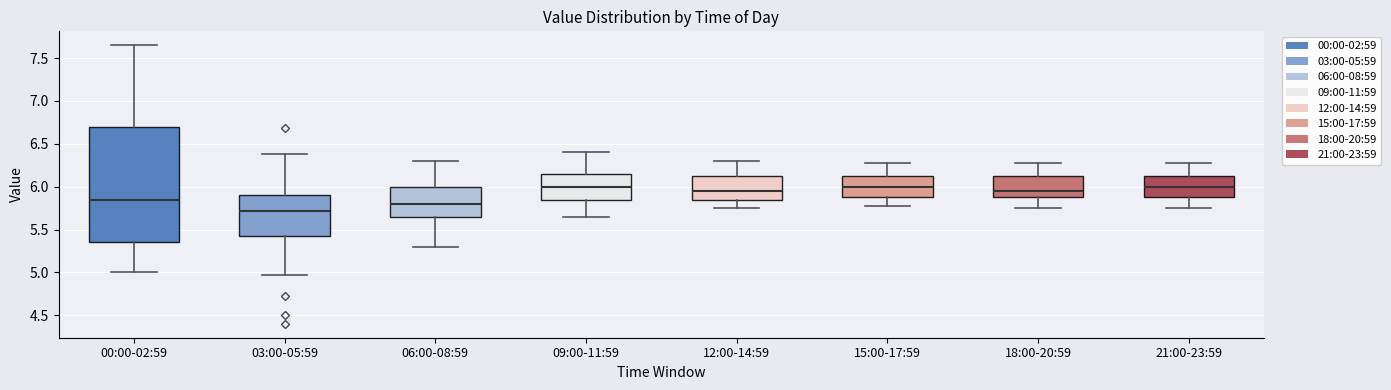

Reading left to right, transcribe this box plot: for each box, give where its median line is, the range the box spans, and where its two whiskers end, as read against the y-axis. The values are not printed on the chart, so give them approximately, as read against the axis.

00:00-02:59: median 5.85, box 5.35 to 6.70, whiskers 5.00 to 7.65
03:00-05:59: median 5.70, box 5.45 to 5.90, whiskers 4.95 to 6.40
06:00-08:59: median 5.80, box 5.65 to 6.00, whiskers 5.30 to 6.30
09:00-11:59: median 6.00, box 5.85 to 6.15, whiskers 5.65 to 6.40
12:00-14:59: median 5.95, box 5.85 to 6.10, whiskers 5.75 to 6.30
15:00-17:59: median 6.00, box 5.90 to 6.10, whiskers 5.80 to 6.30
18:00-20:59: median 5.95, box 5.90 to 6.10, whiskers 5.75 to 6.30
21:00-23:59: median 6.00, box 5.90 to 6.10, whiskers 5.75 to 6.30